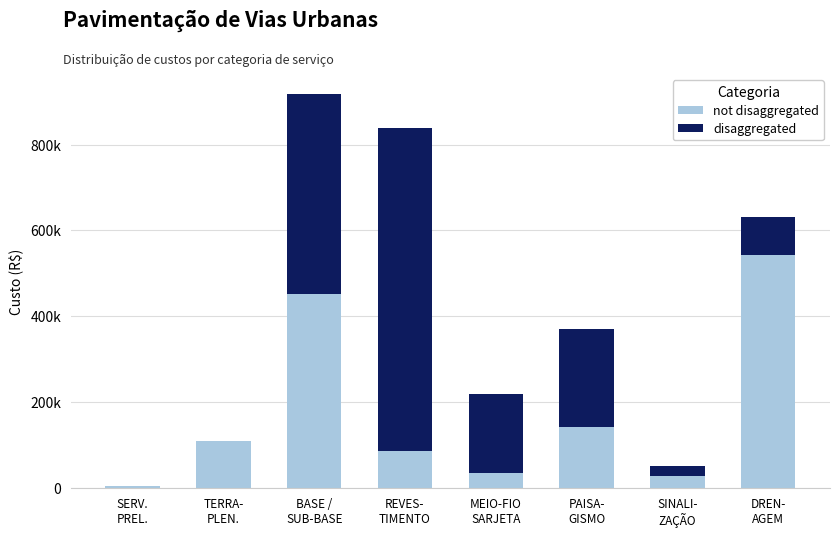

Are the bars grouped side by side (vs. stacked)?

No